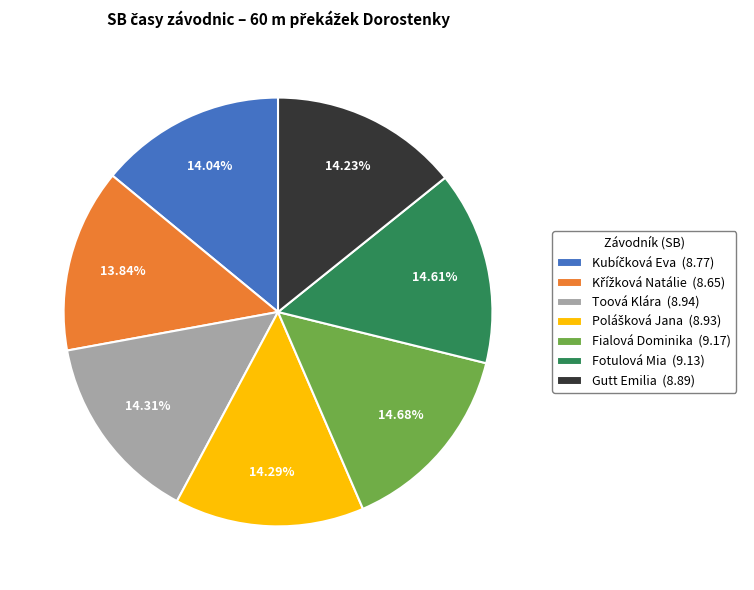

Count the number of slices in the pie.

7